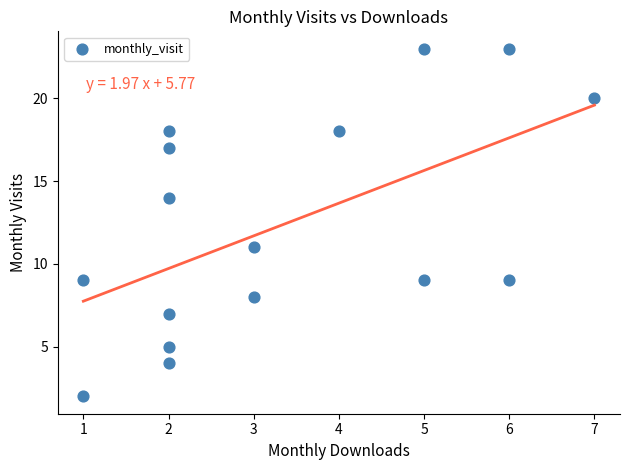

What Y value in the scatter plot is closest to 12?

11